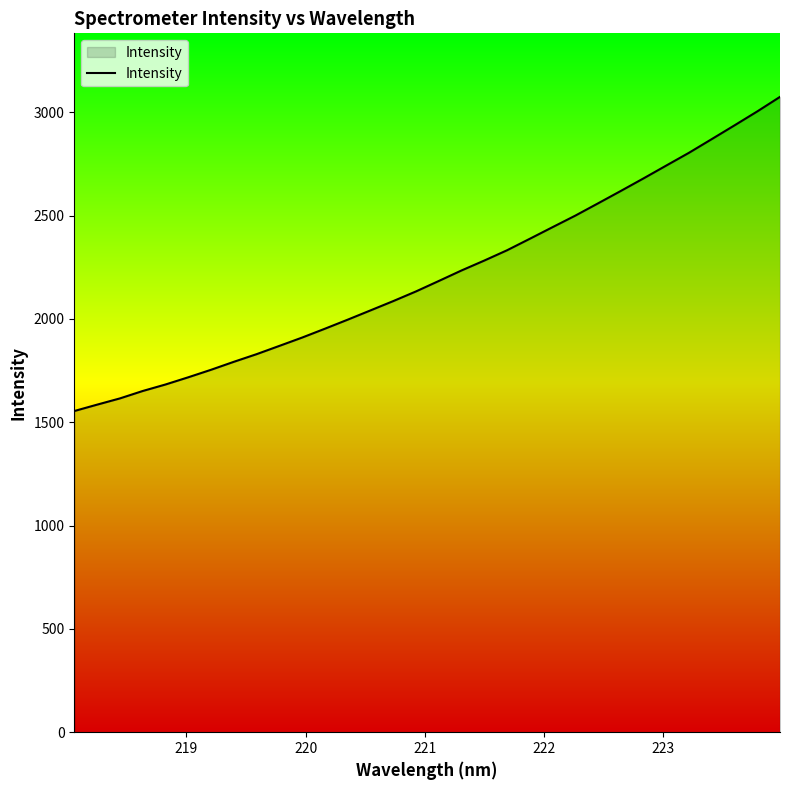

What is the difference between the maximum and minimum values?

1520.4